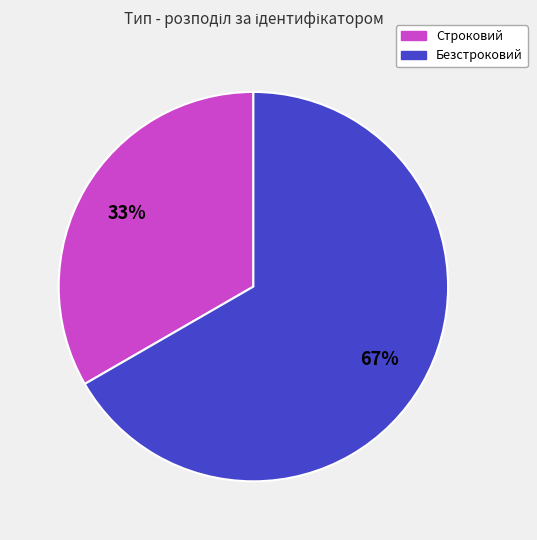

True or false: Строковий accounts for 33% of the total.

True